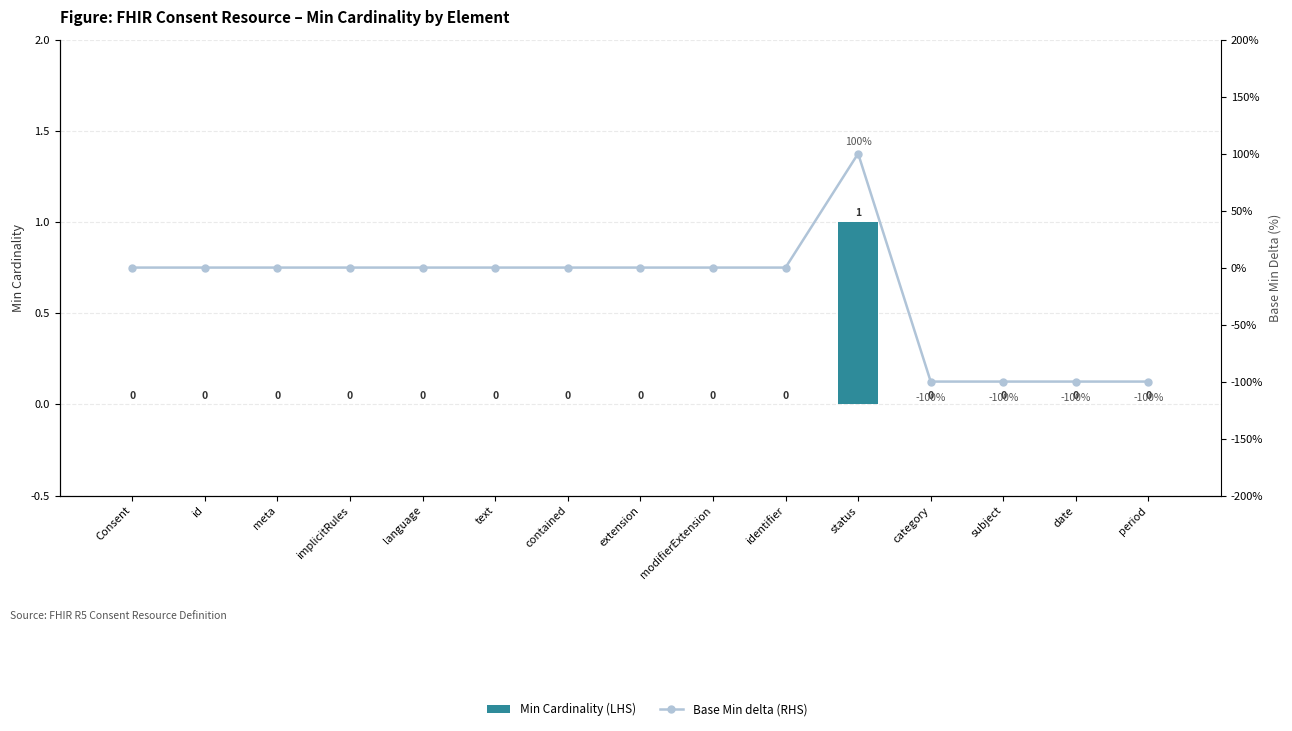

Where does the Base Min delta (RHS) series first go above 0?

status